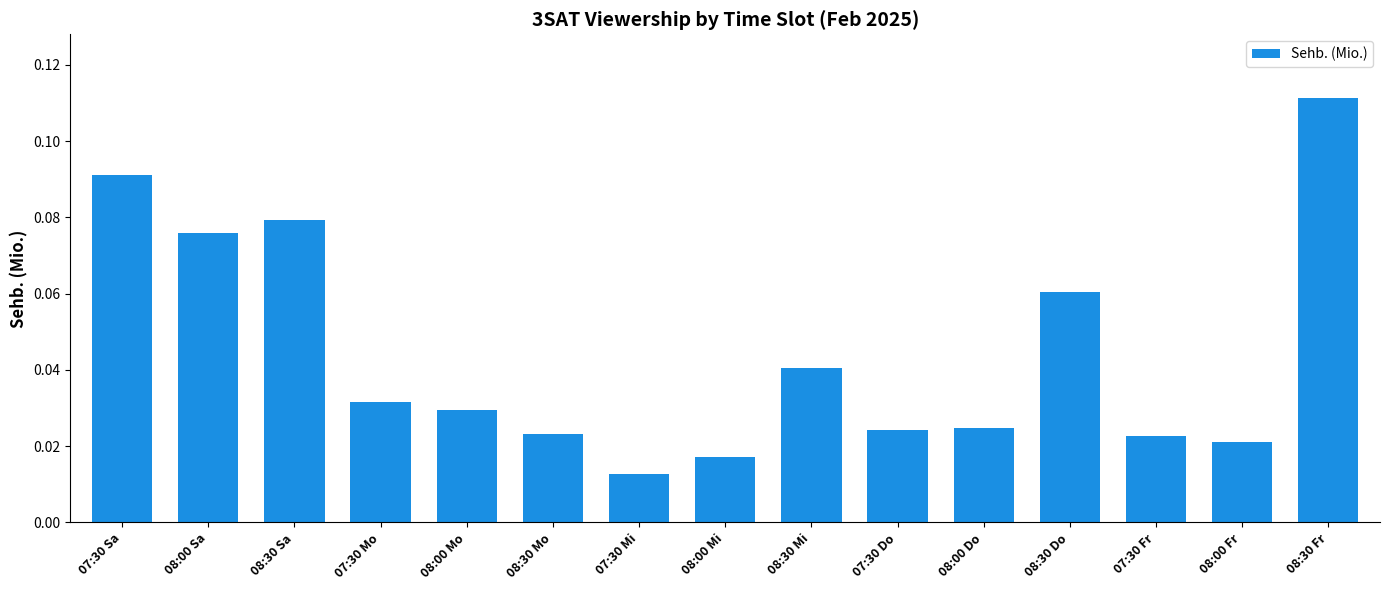

At which category does the chart reach its peak across all series?

08:30 Fr